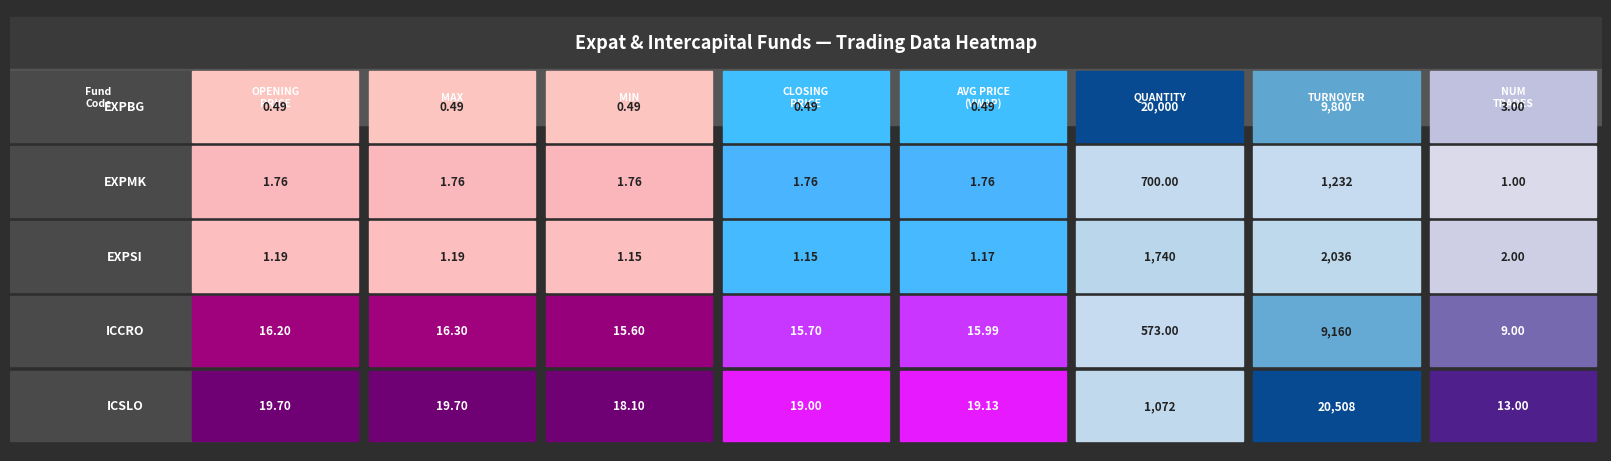

What is the maximum value shown in the chart?

20508.5